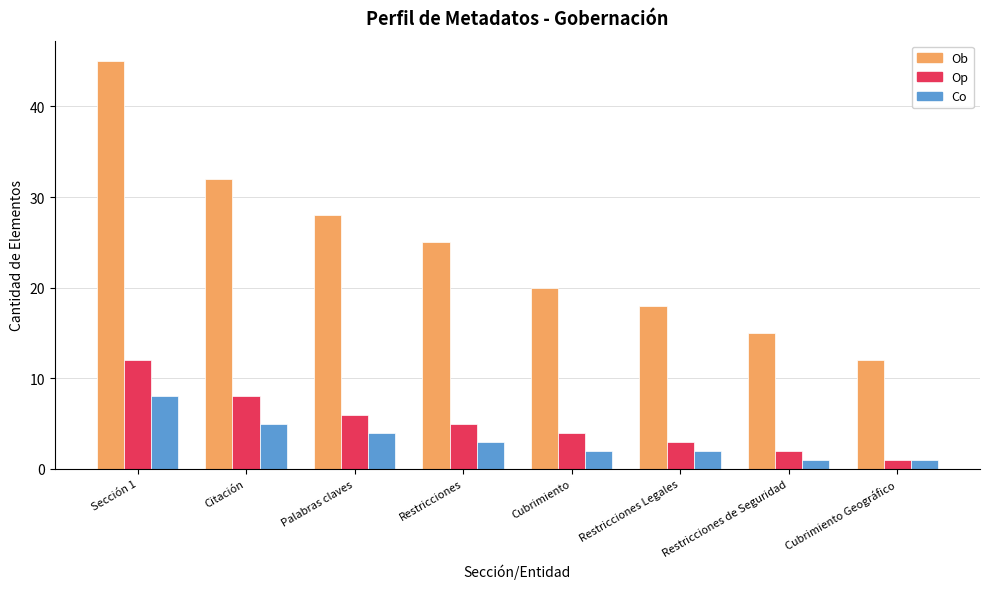

What is the label of the 6th bar from the right?

Palabras claves